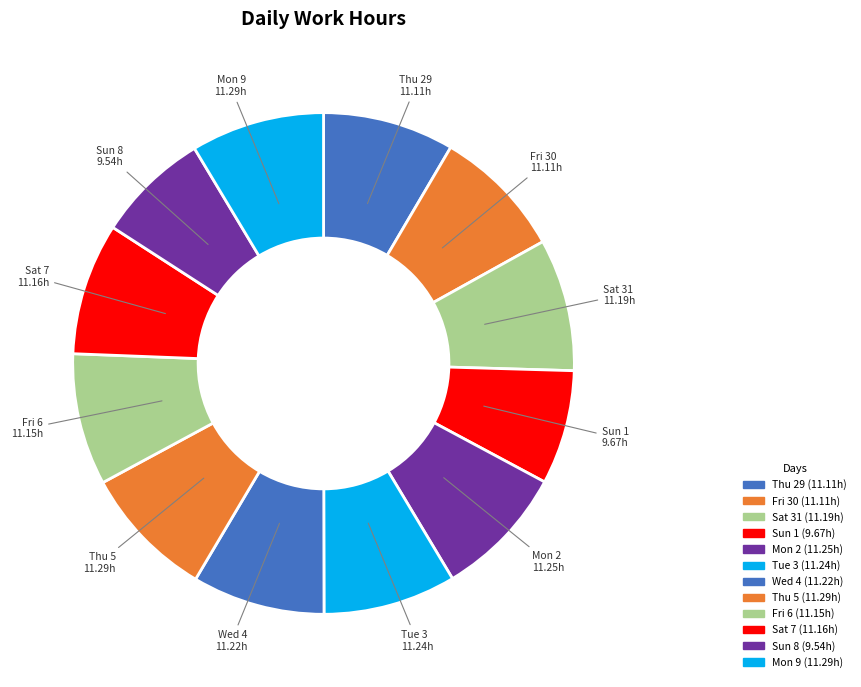

How many segments does this pie chart have?

12